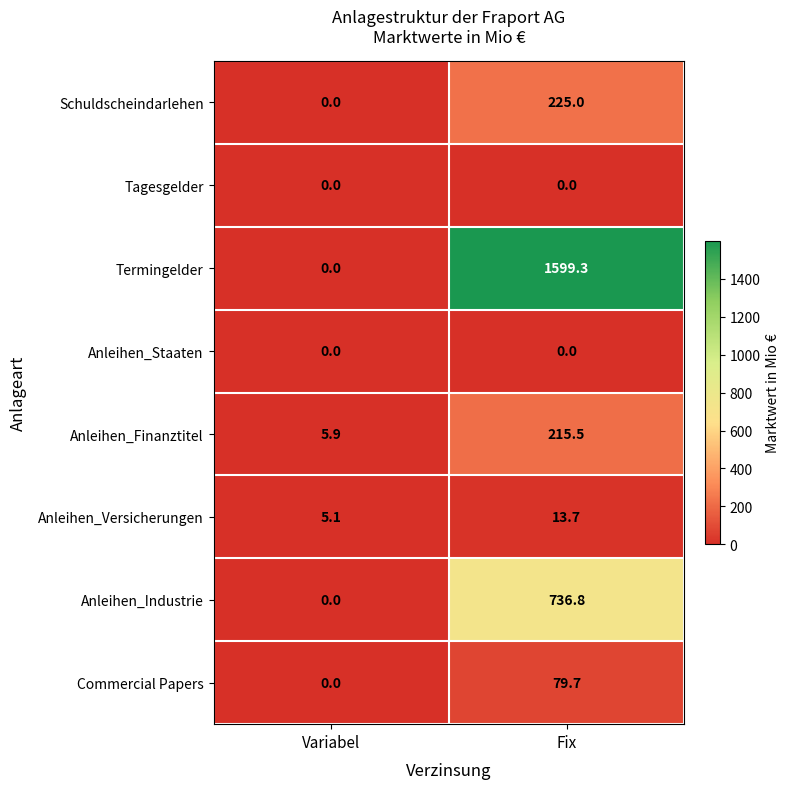

How many categories are shown in the chart?

2